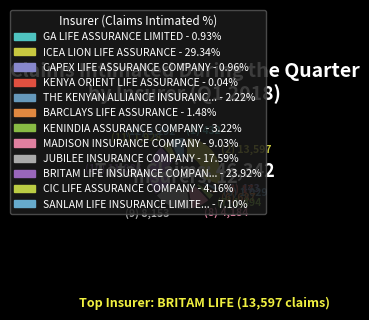

Does any single category account for the majority?

No